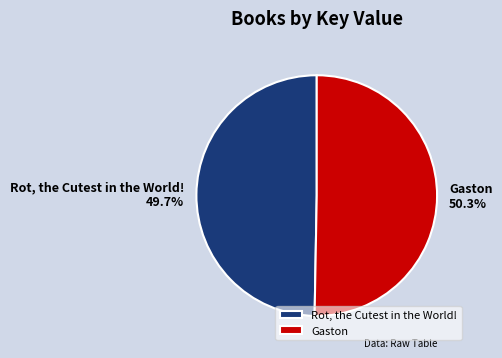

What is the smallest slice in the pie chart?

Rot, the Cutest in the World!